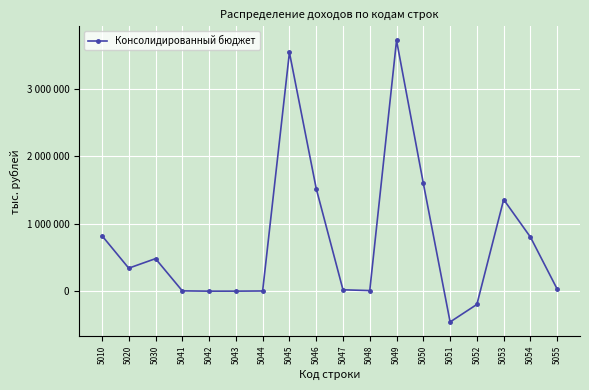

What is the change in value from 5046 to 5055?

-1490702